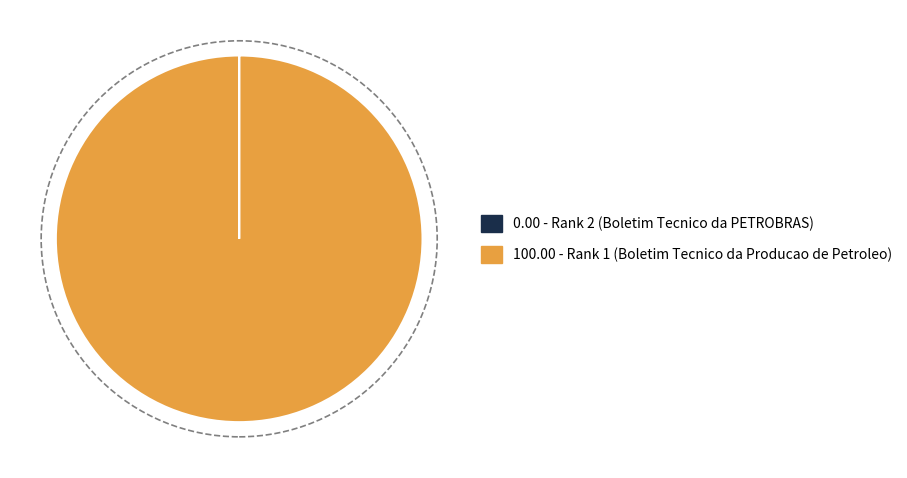

Which slice represents more than half of the pie?

100.00 - Rank 1 (Boletim Tecnico da Producao de Petroleo)